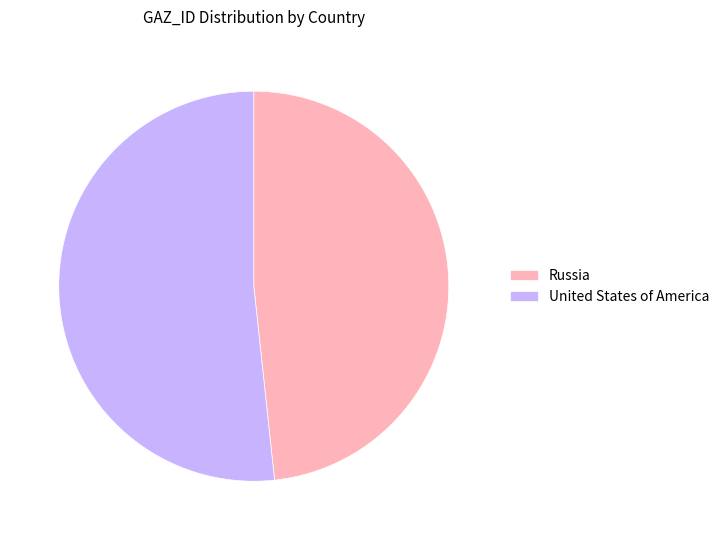

Approximately how many times larger is the value at United States of America compared to Russia?

1.1